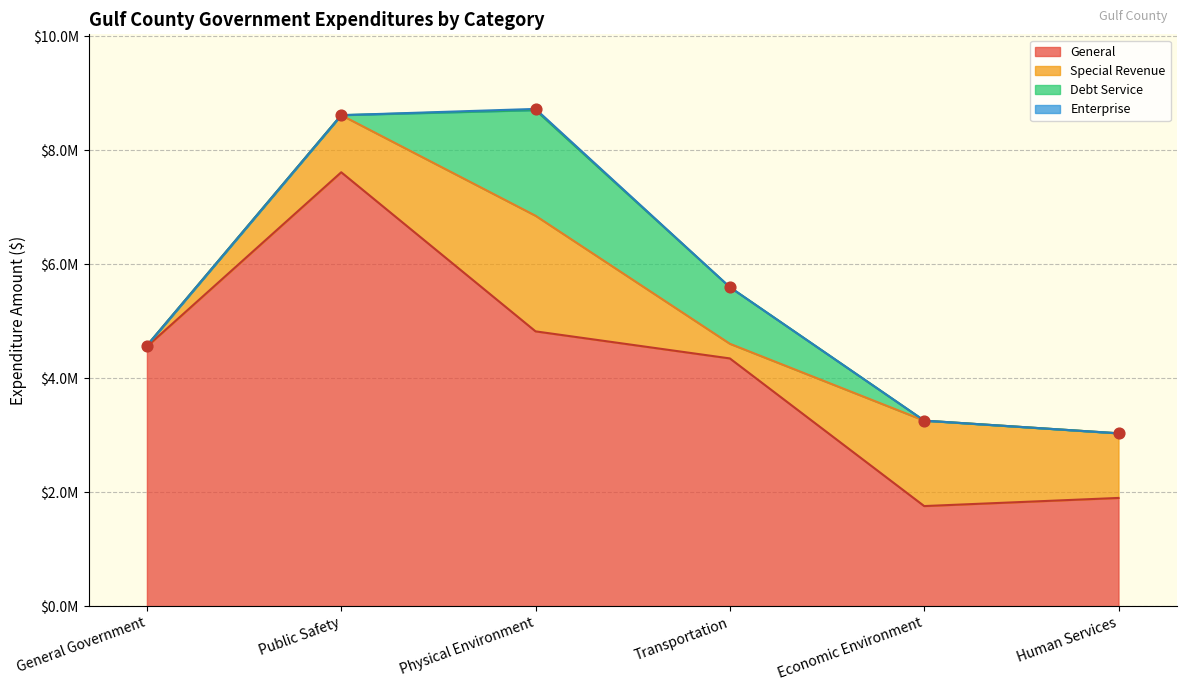

Is the value of Account Total at Human Services greater than the value of Special Revenue at General Government?

Yes